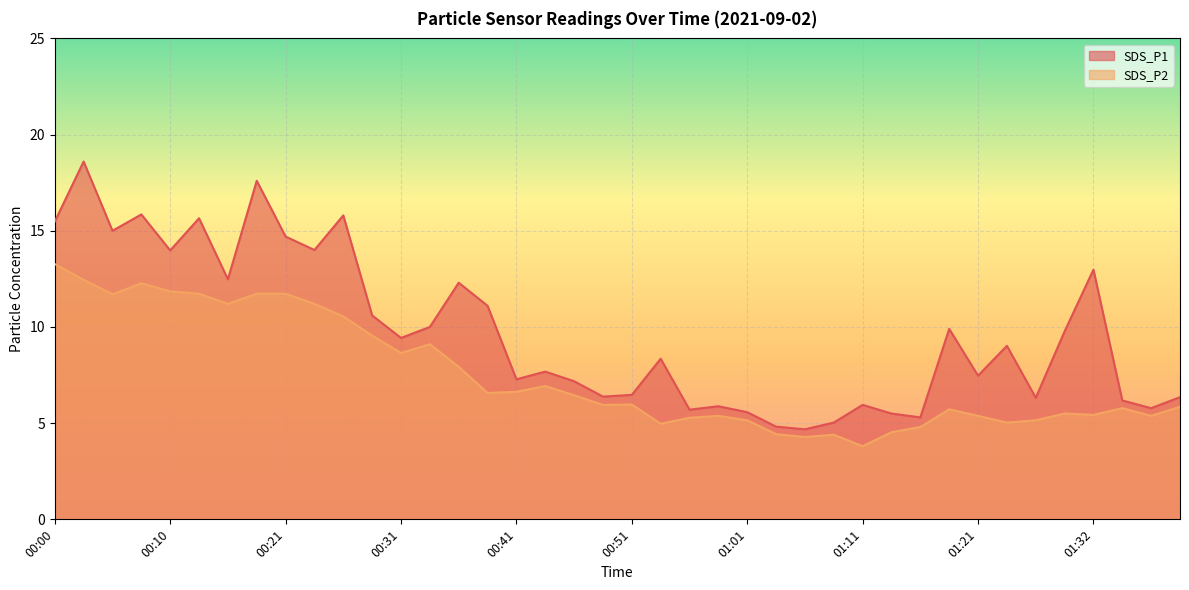

What is the label of the 17th point from the left?

00:41